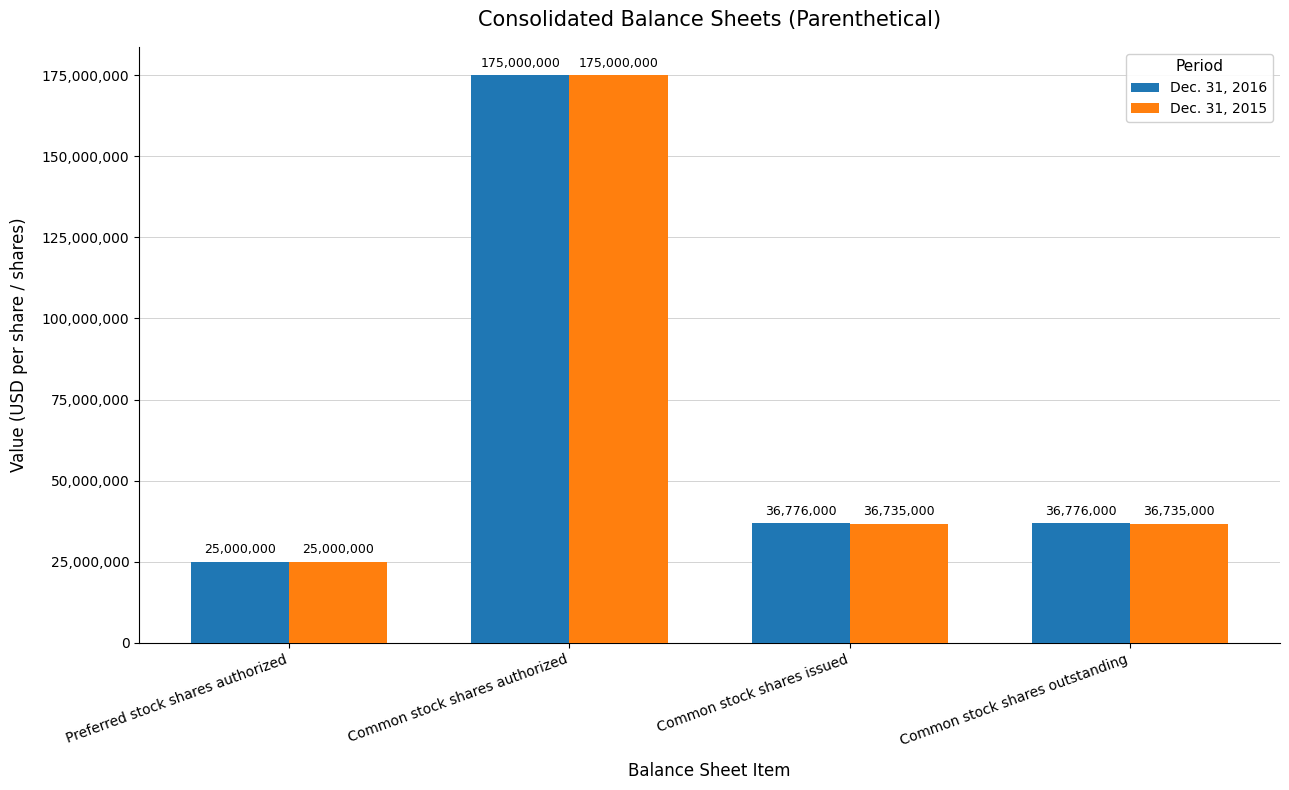

Reading left to right, transcribe all the data shown in this chart.

Dec. 31, 2016: Preferred stock shares authorized=25000000	Common stock shares authorized=175000000	Common stock shares issued=36776000	Common stock shares outstanding=36776000
Dec. 31, 2015: Preferred stock shares authorized=25000000	Common stock shares authorized=175000000	Common stock shares issued=36735000	Common stock shares outstanding=36735000